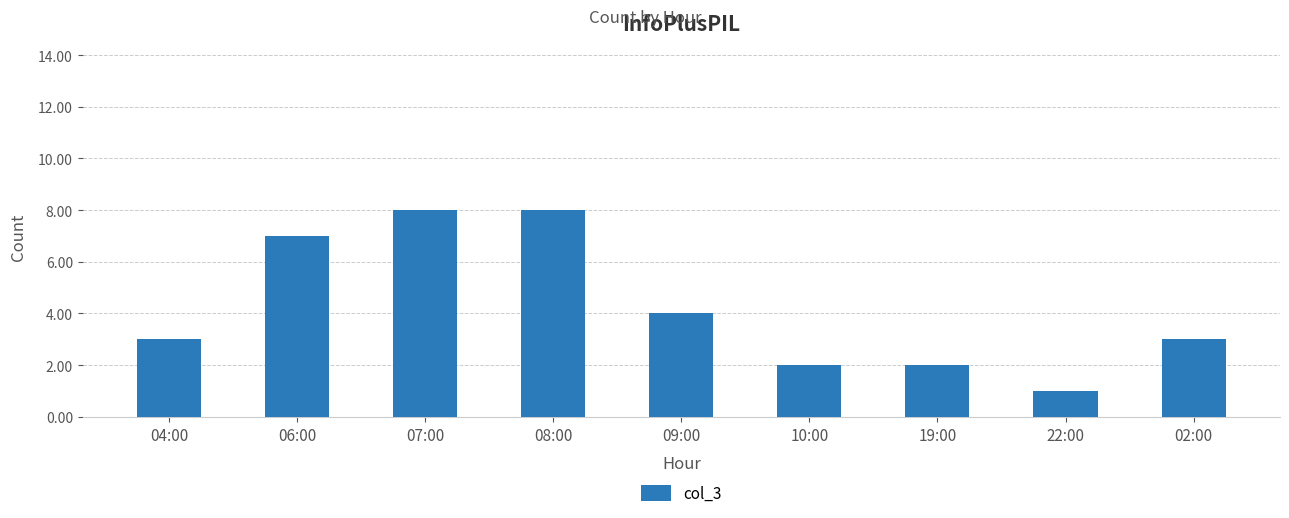

What is the label of the 6th bar from the left?

10:00